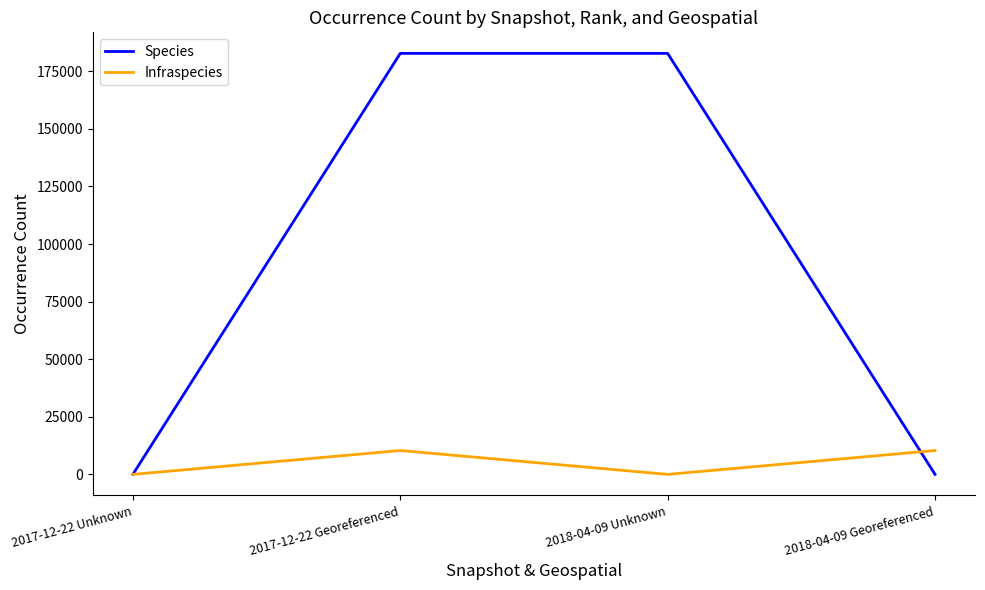

Reading left to right, what are all the values shown in this chart?

Species: 2017-12-22 Unknown=23	2017-12-22 Georeferenced=182793	2018-04-09 Unknown=182793	2018-04-09 Georeferenced=23
Infraspecies: 2017-12-22 Unknown=7	2017-12-22 Georeferenced=10371	2018-04-09 Unknown=7	2018-04-09 Georeferenced=10371